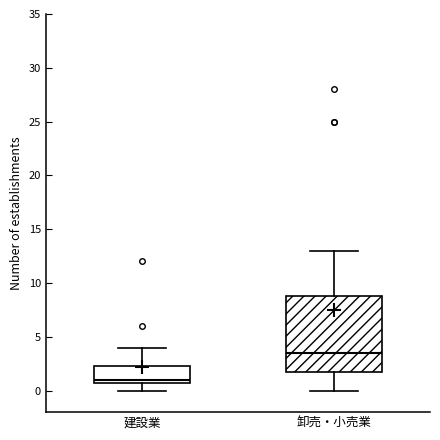

Which box's median line is the lowest?

建設業